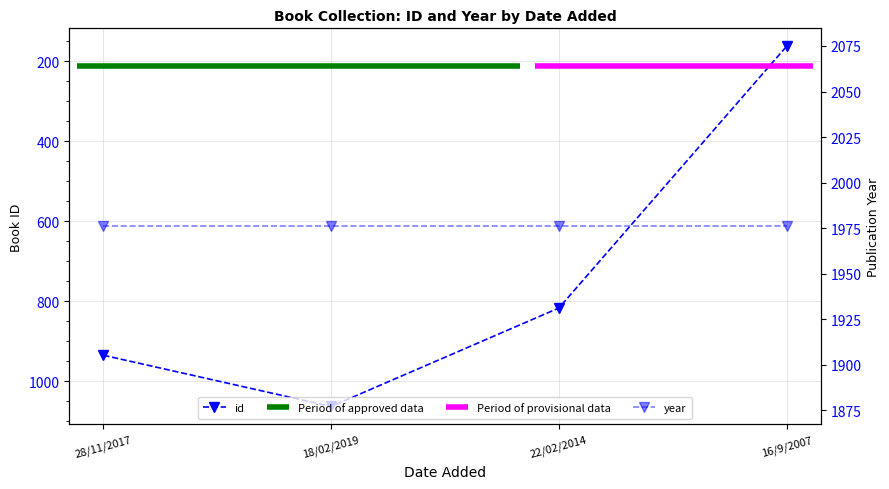

The value at 18/02/2019 is 1063. True or false?

True